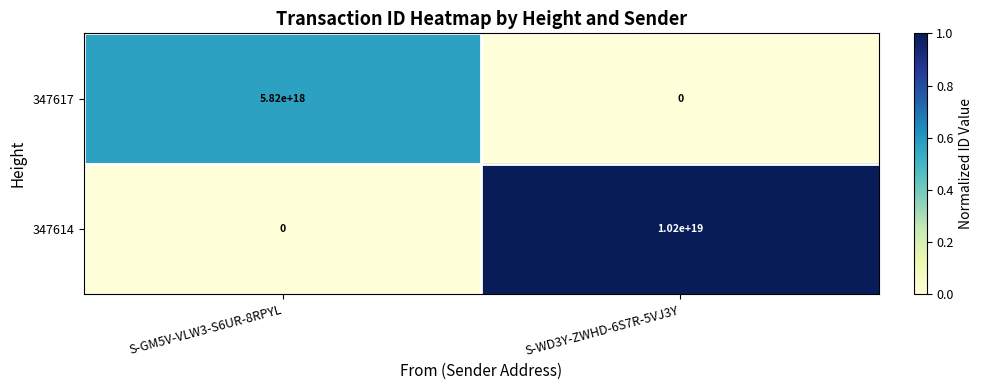

Rank the categories by 347614 value from lowest to highest.

S-GM5V-VLW3-S6UR-8RPYL, S-WD3Y-ZWHD-6S7R-5VJ3Y